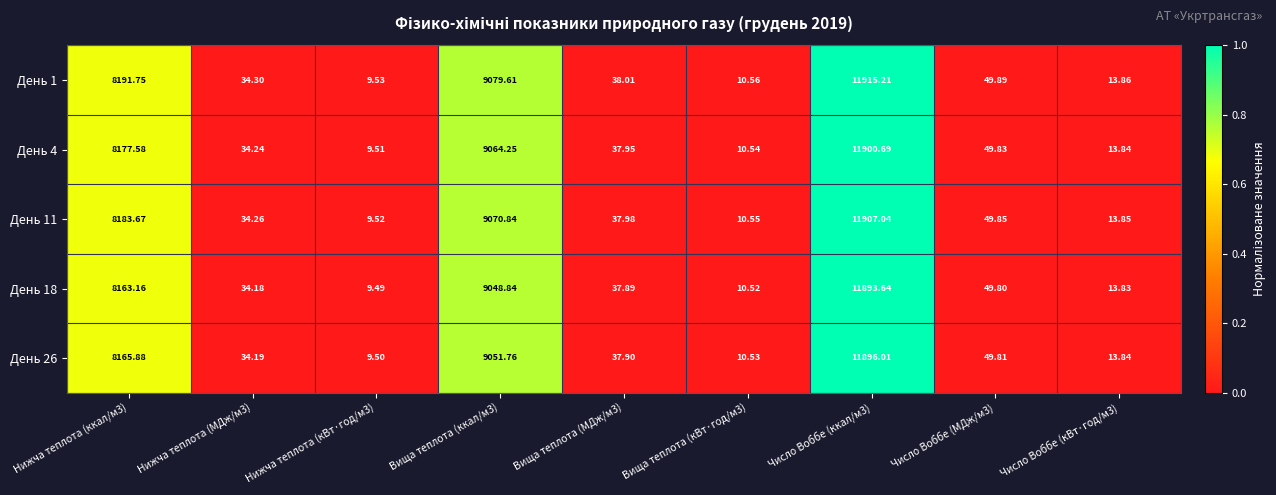

Is the value of День 11 at Число Воббе (МДж/м3) greater than the value of День 18 at Нижча теплота (кВт·год/м3)?

Yes